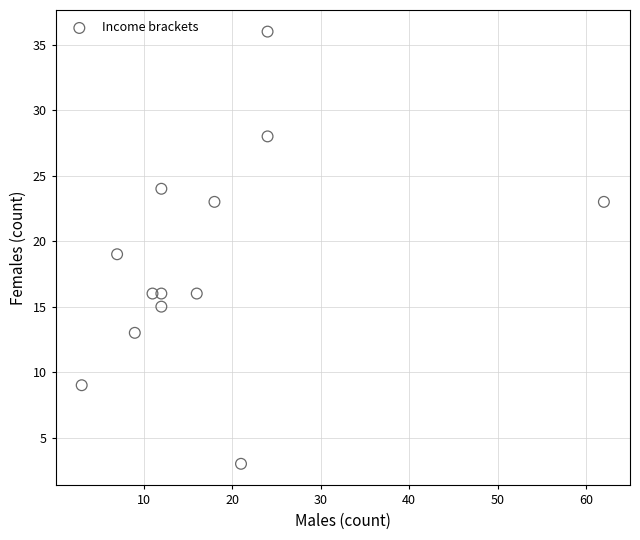

What is the range of Y values (max minus min)?

33